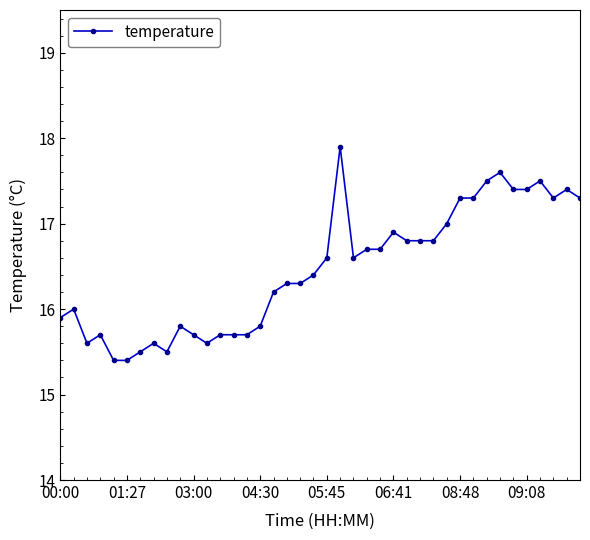

What is the value of the 26th point from the left?

16.9